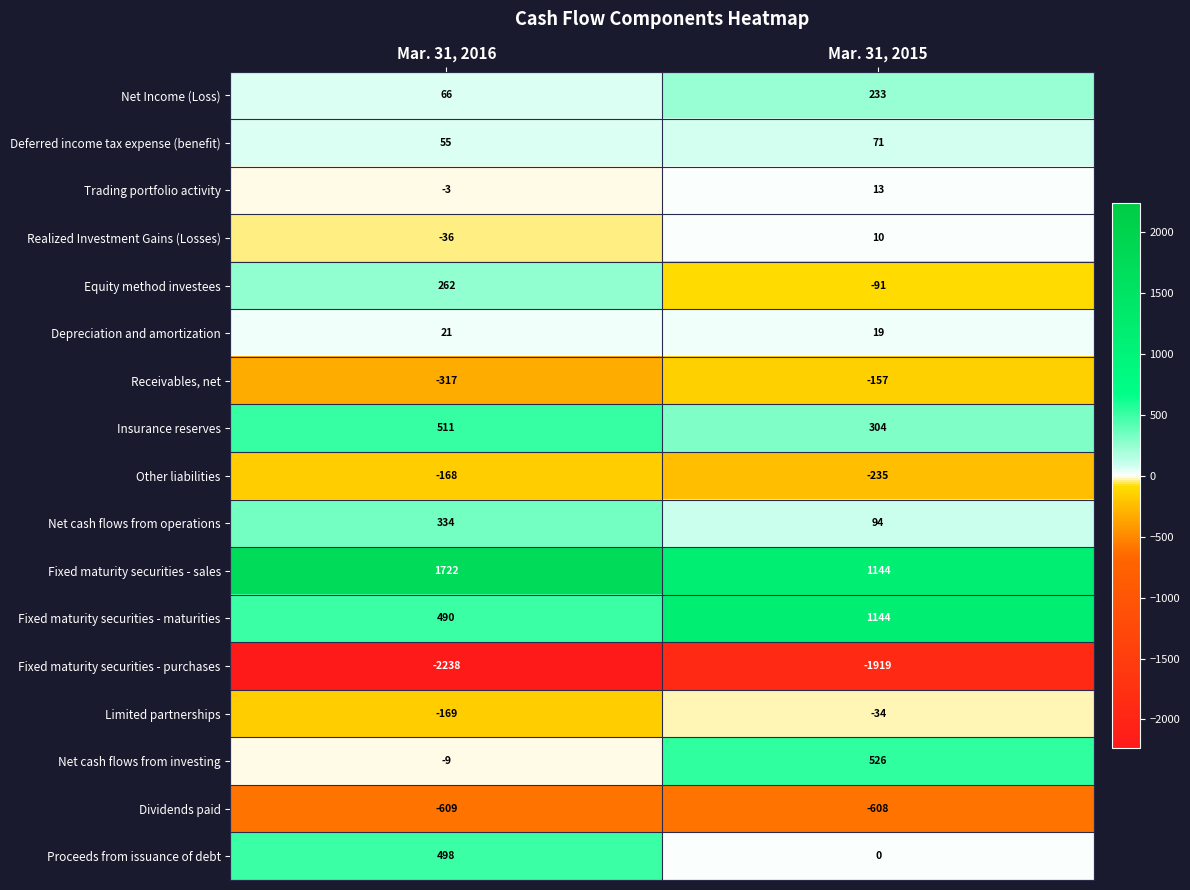

What is the sum of the Insurance reserves values at Mar. 31, 2015 and Mar. 31, 2016?

815